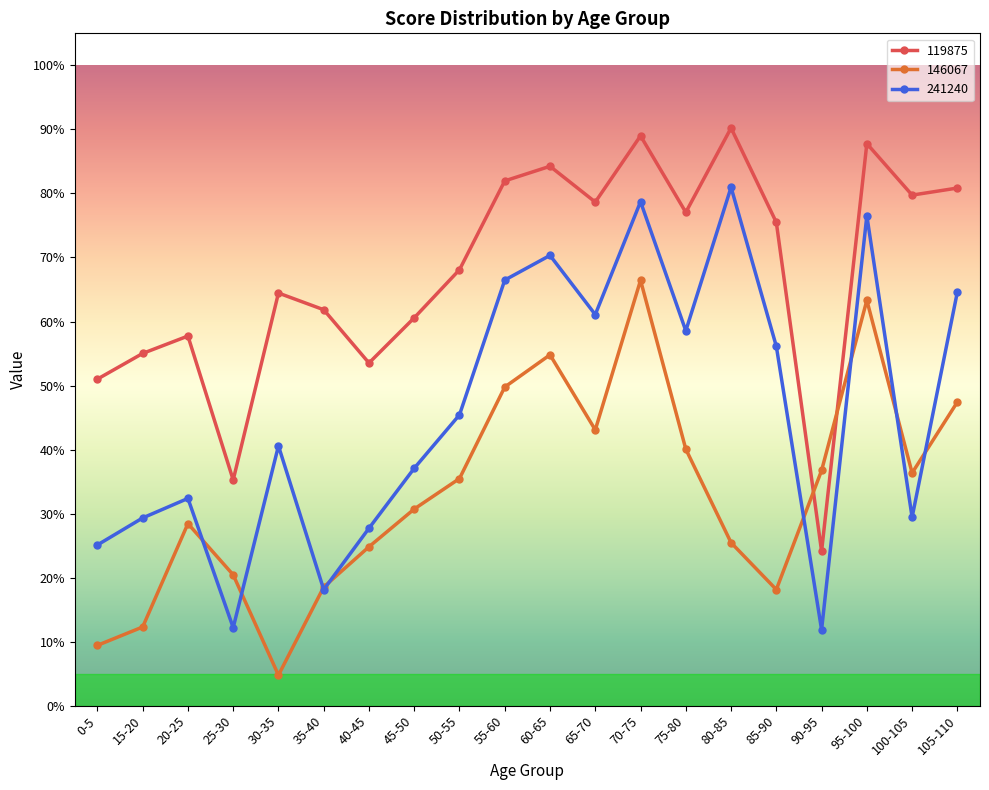

What is the maximum value for 241240?

0.8